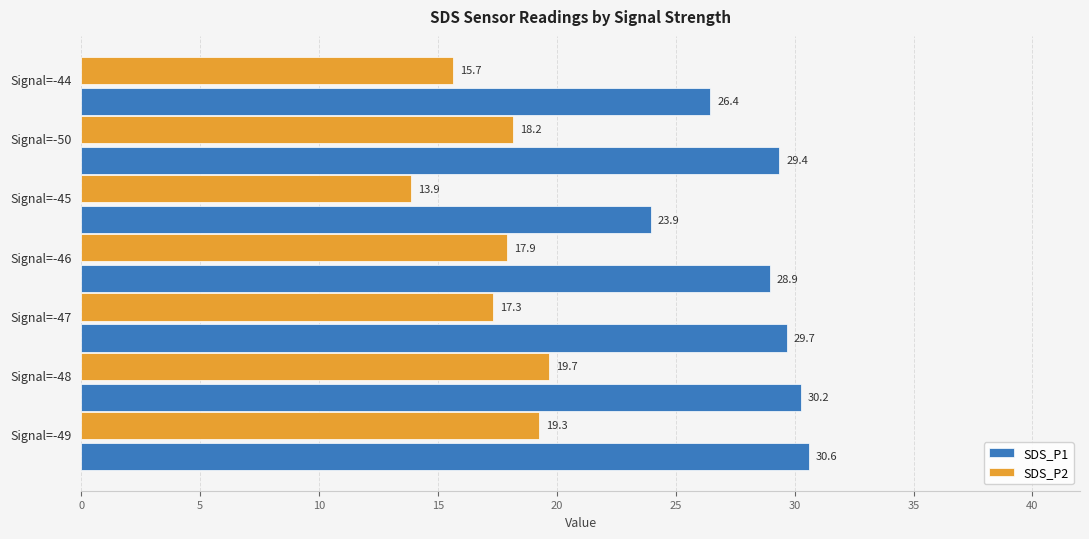

How many data points does each series have?

7